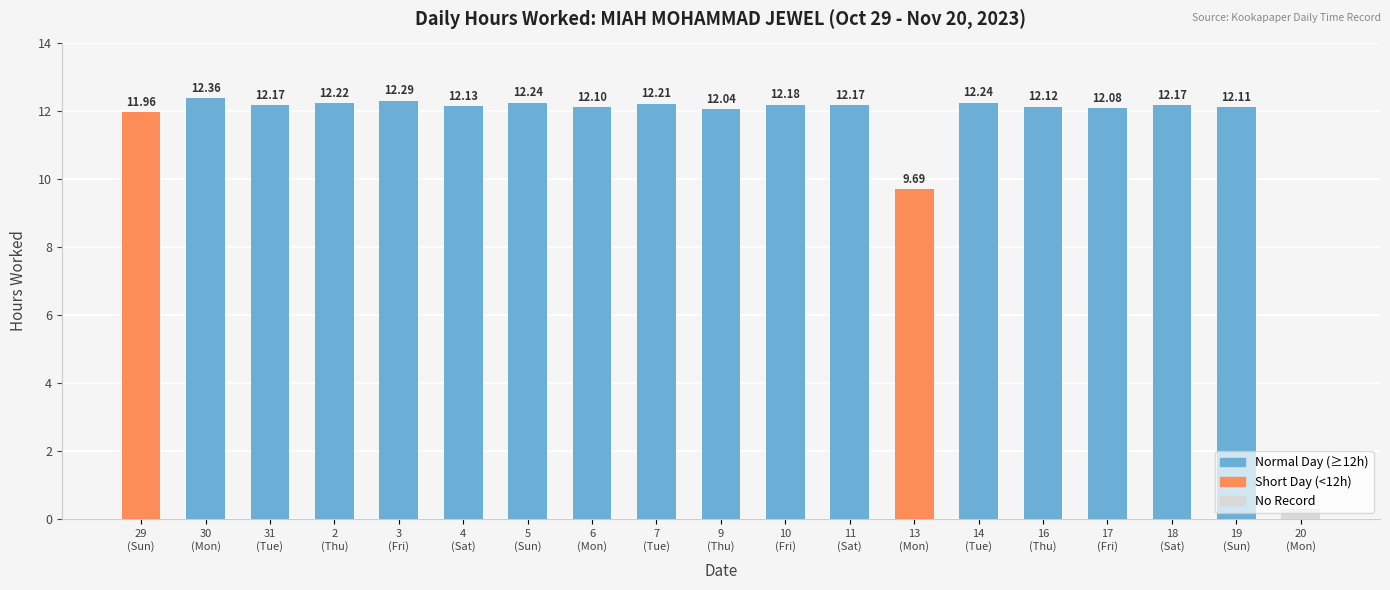

Is it true that the value at 6 is 12.1?

True